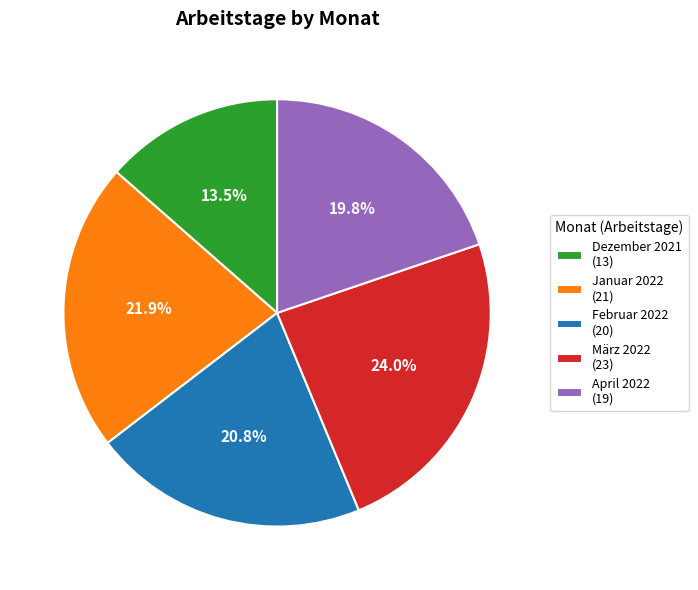

Which slice is the largest?

März 2022